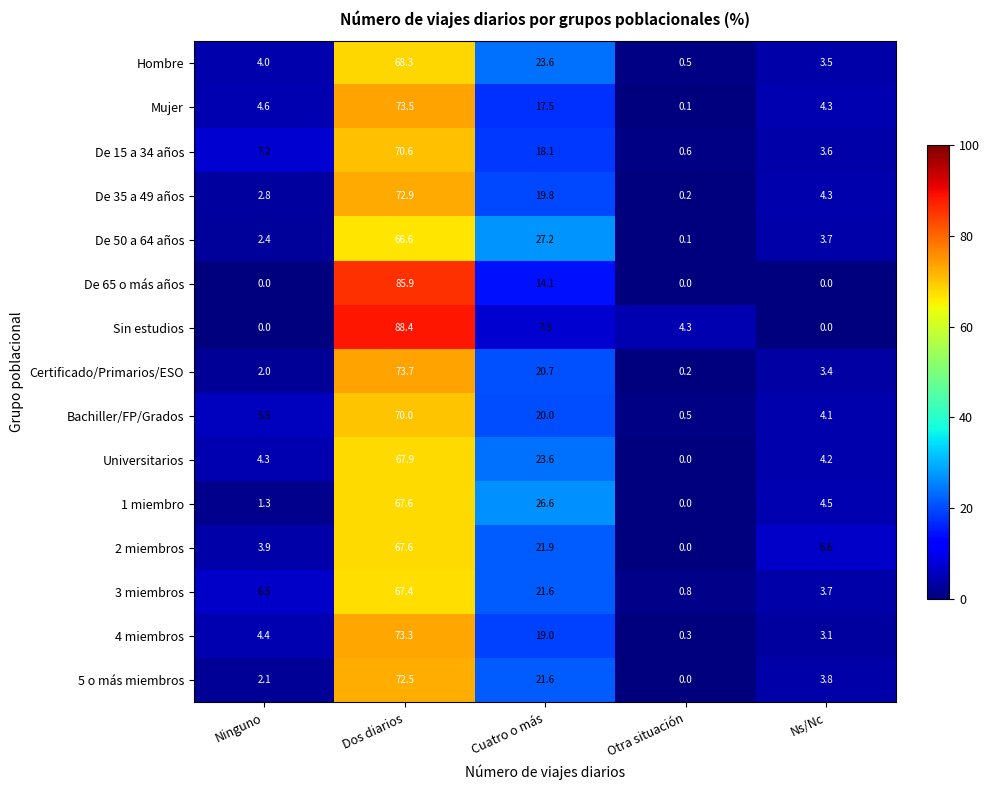

The value of Mujer at Cuatro o más is 24.9. True or false?

False